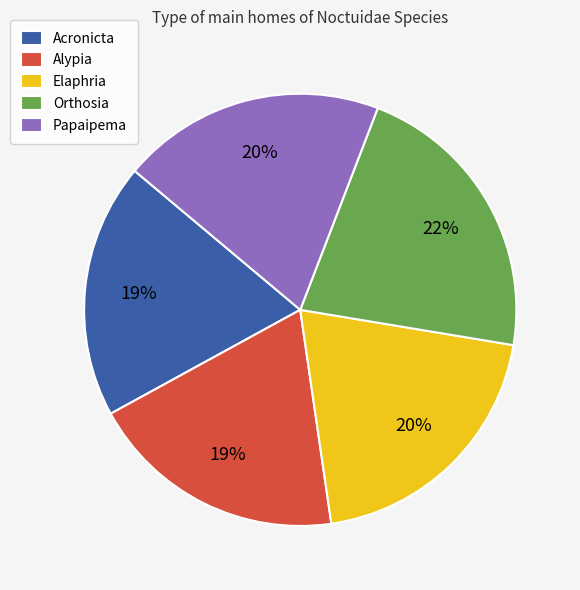

Which has a higher value, Elaphria or Acronicta?

Elaphria